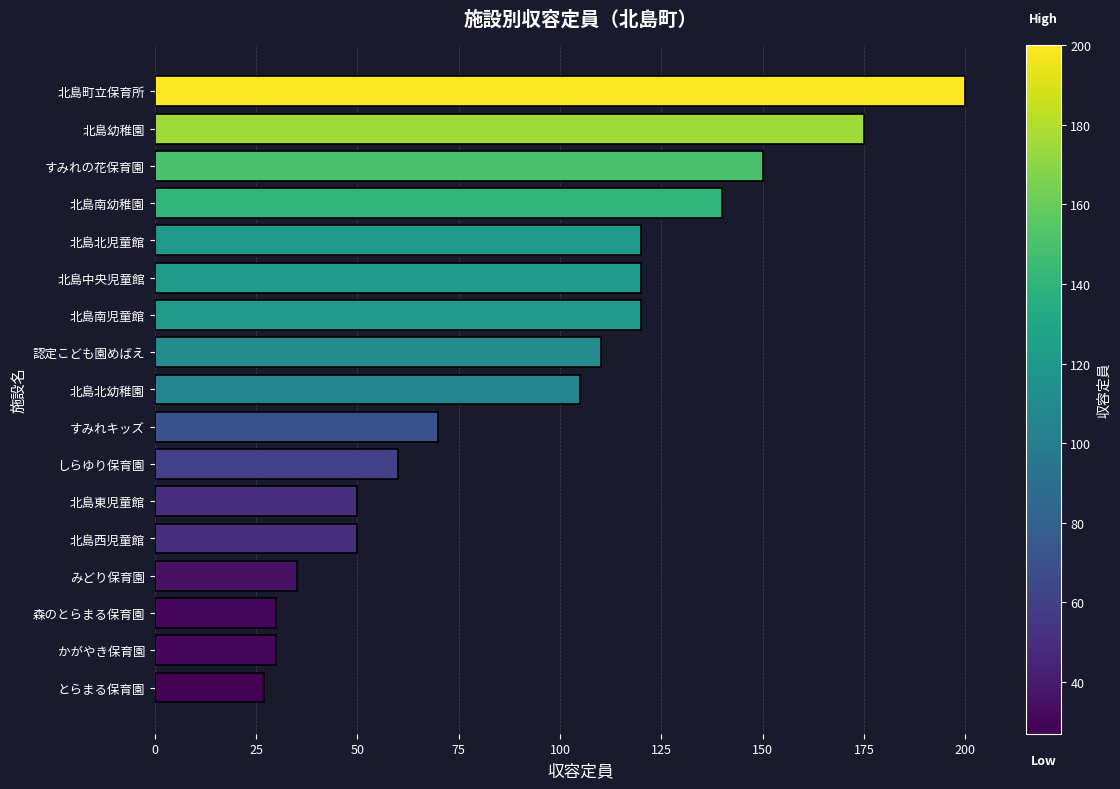

True or false: the data shows 200 at 北島町立保育所.

True